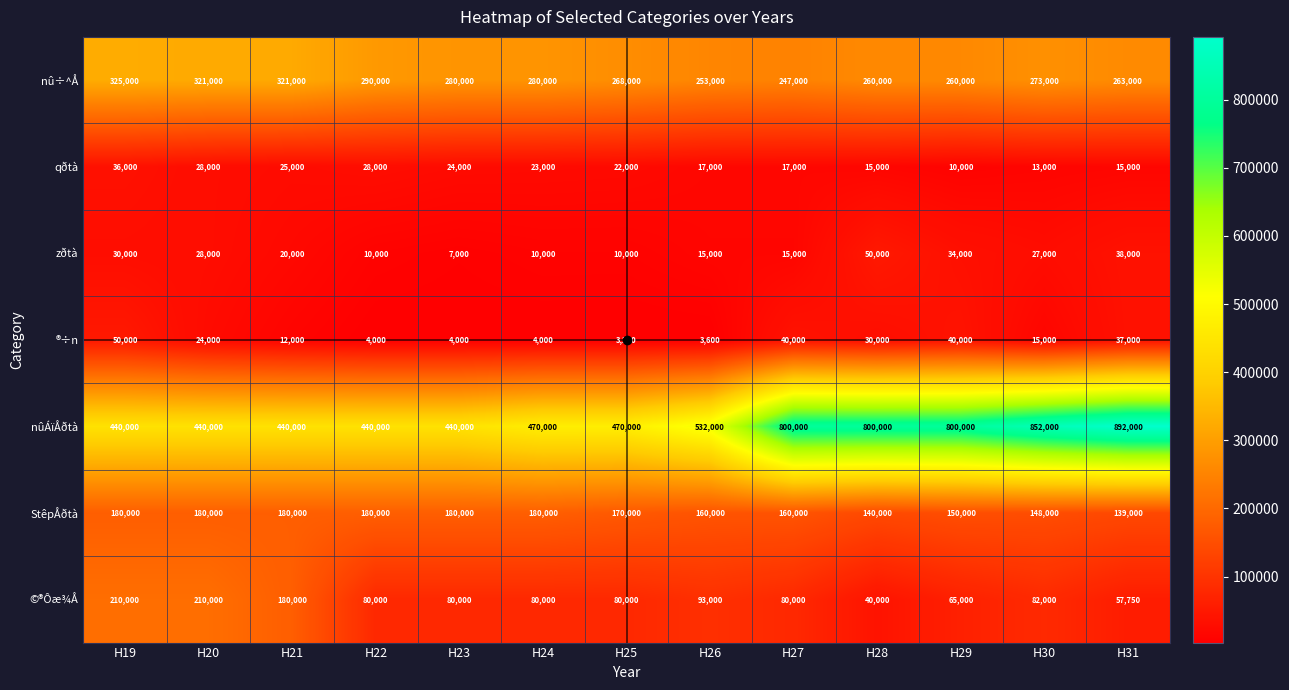

At H23, list the series in order from largest to smallest.

nûÁïÅðtà, nû÷^Å, StêpÅðtà, ©®Ôæ¾Å, qðtà, zðtà, ®÷n